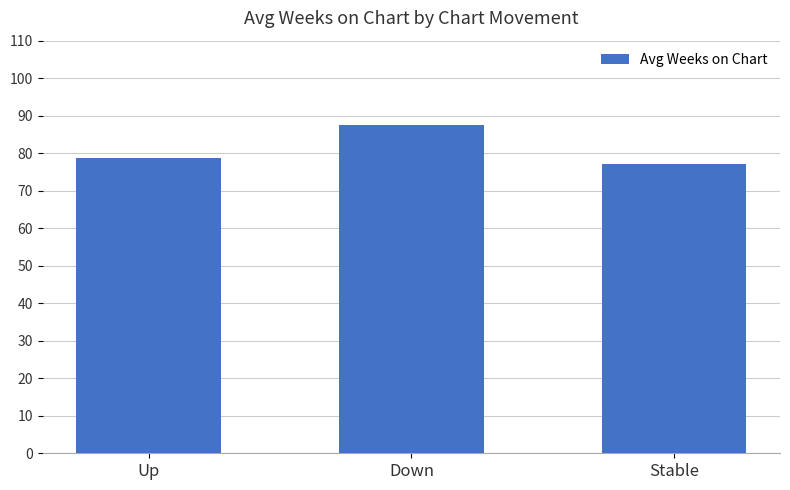

Which has a higher value, Stable or Up?

Up